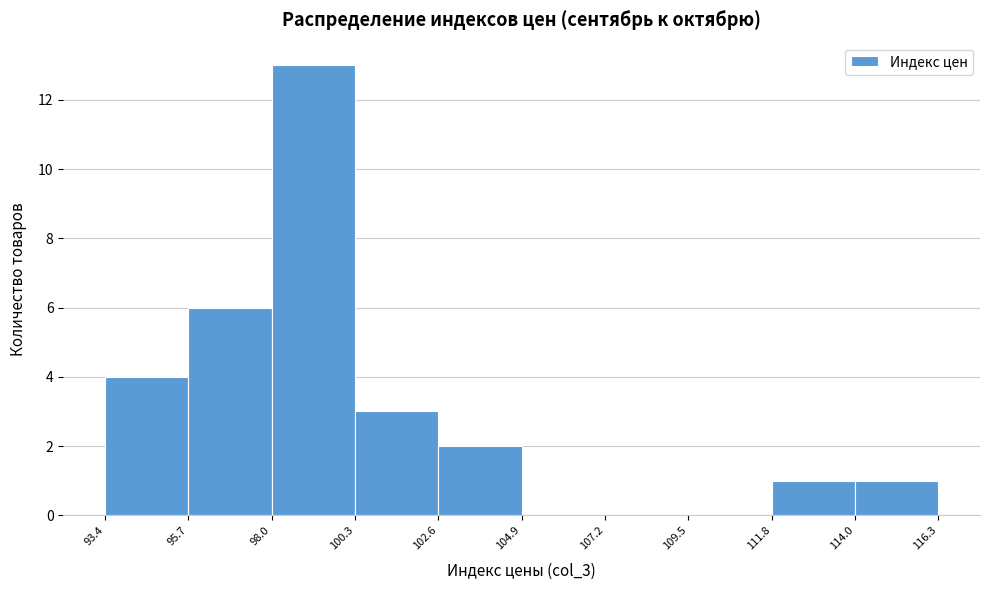

Which range on the x-axis has the tallest bar?

98.0 to 100.3